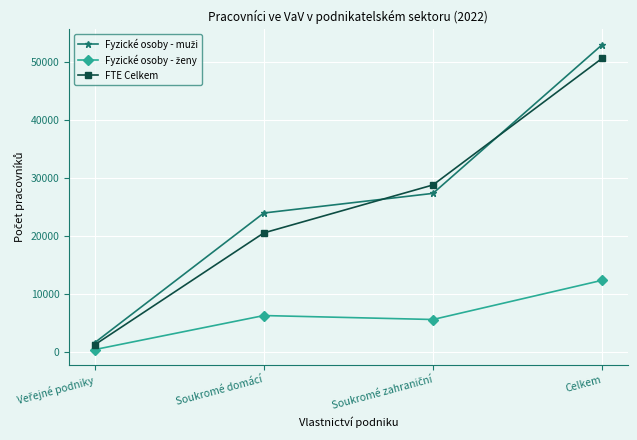

True or false: FTE Celkem has more than 0 interior local peaks.

False